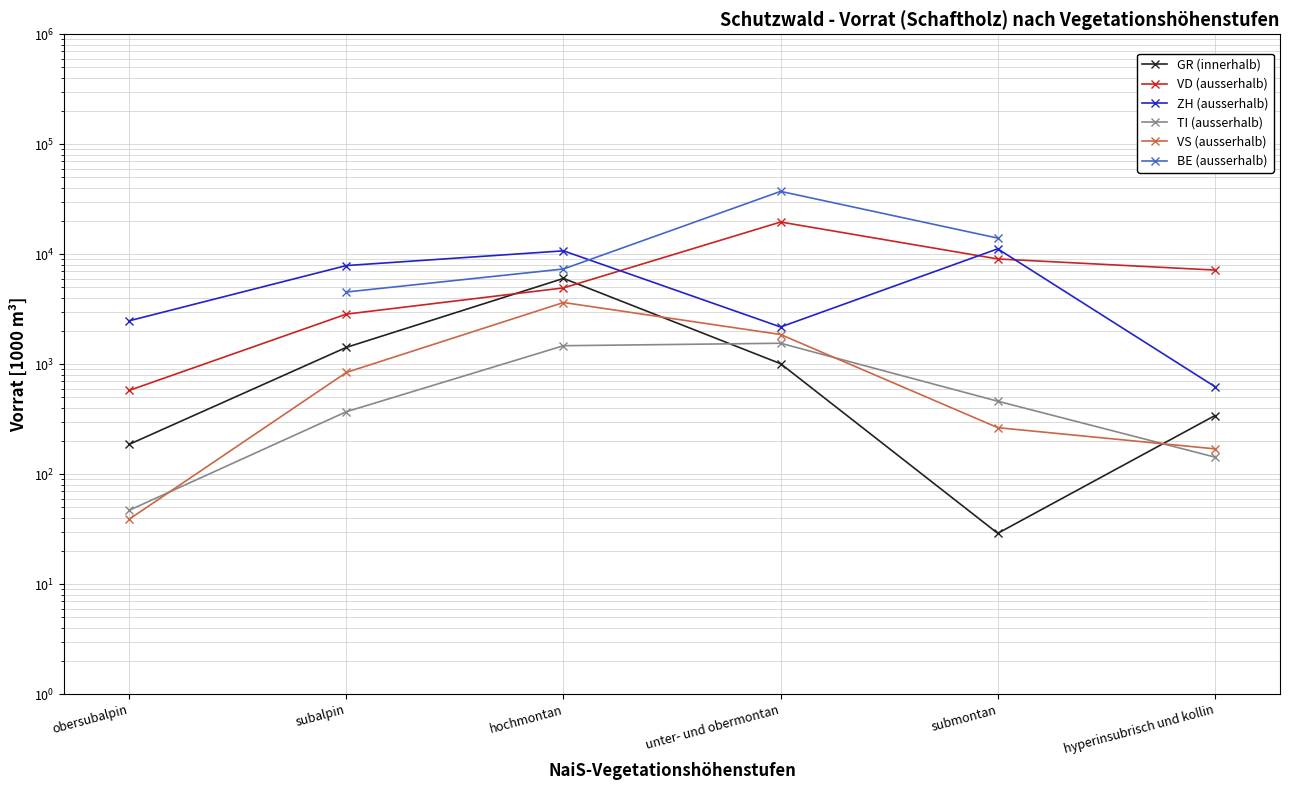

What is the value of the TI (ausserhalb) point at the 5th from the left?

461.0